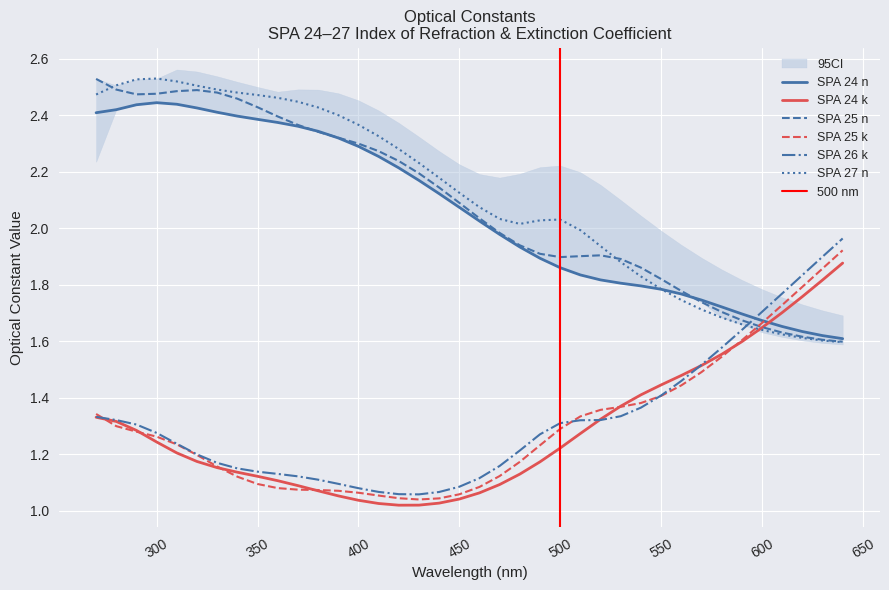

How many lines are shown in the chart?

6